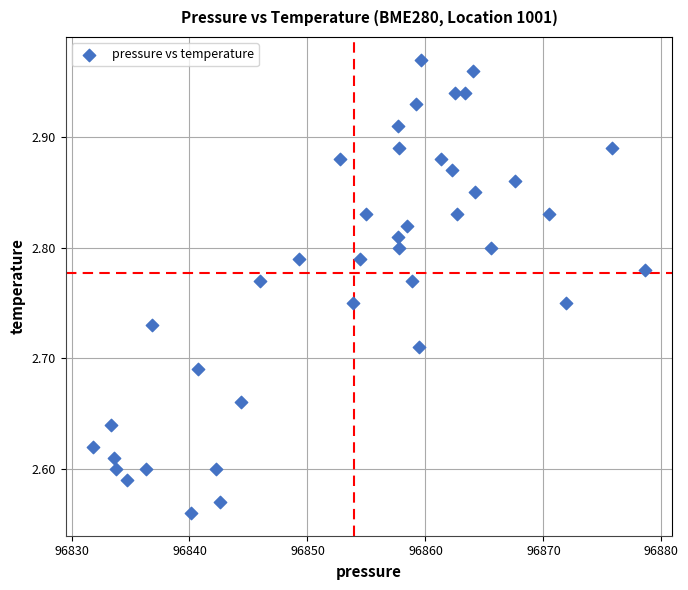

What is the range of Y values (max minus min)?

0.4